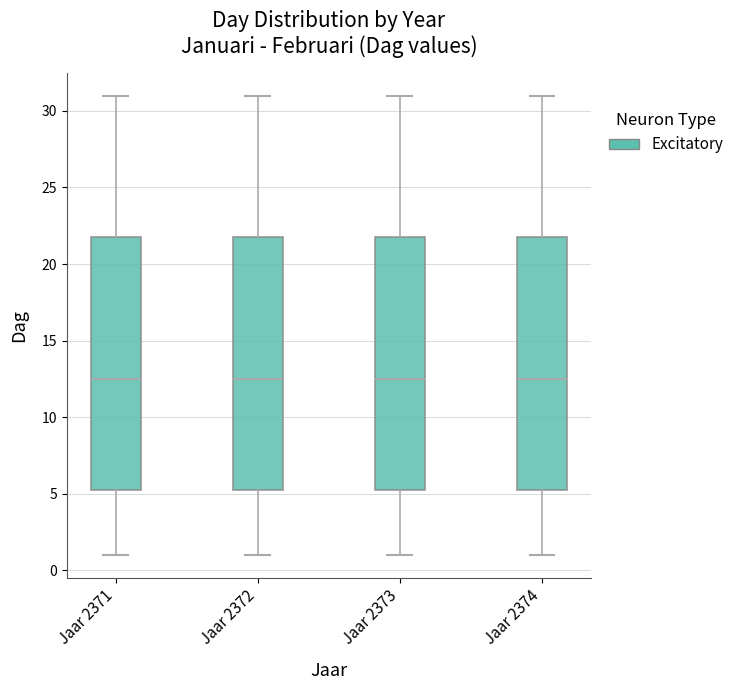

Reading left to right, transcribe this box plot: for each box, give where its median line is, the range the box spans, and where its two whiskers end, as read against the y-axis. The values are not printed on the chart, so give them approximately, as read against the axis.

Jaar 2371: median 12.5, box 5.5 to 22.0, whiskers 1.0 to 31.0
Jaar 2372: median 12.5, box 5.5 to 22.0, whiskers 1.0 to 31.0
Jaar 2373: median 12.5, box 5.5 to 22.0, whiskers 1.0 to 31.0
Jaar 2374: median 12.5, box 5.5 to 22.0, whiskers 1.0 to 31.0